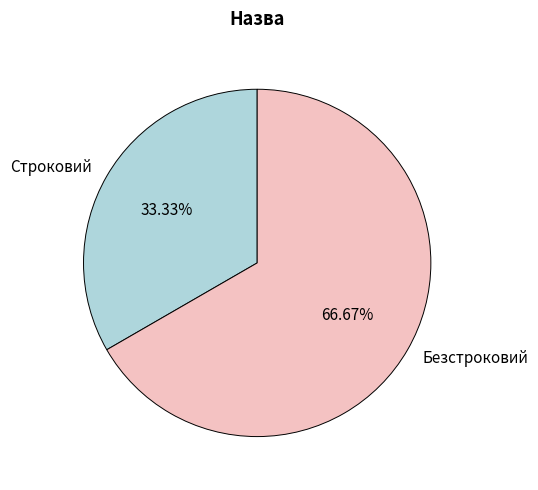

To the nearest percent, what is the difference between the largest and smallest slice percentages?

33%